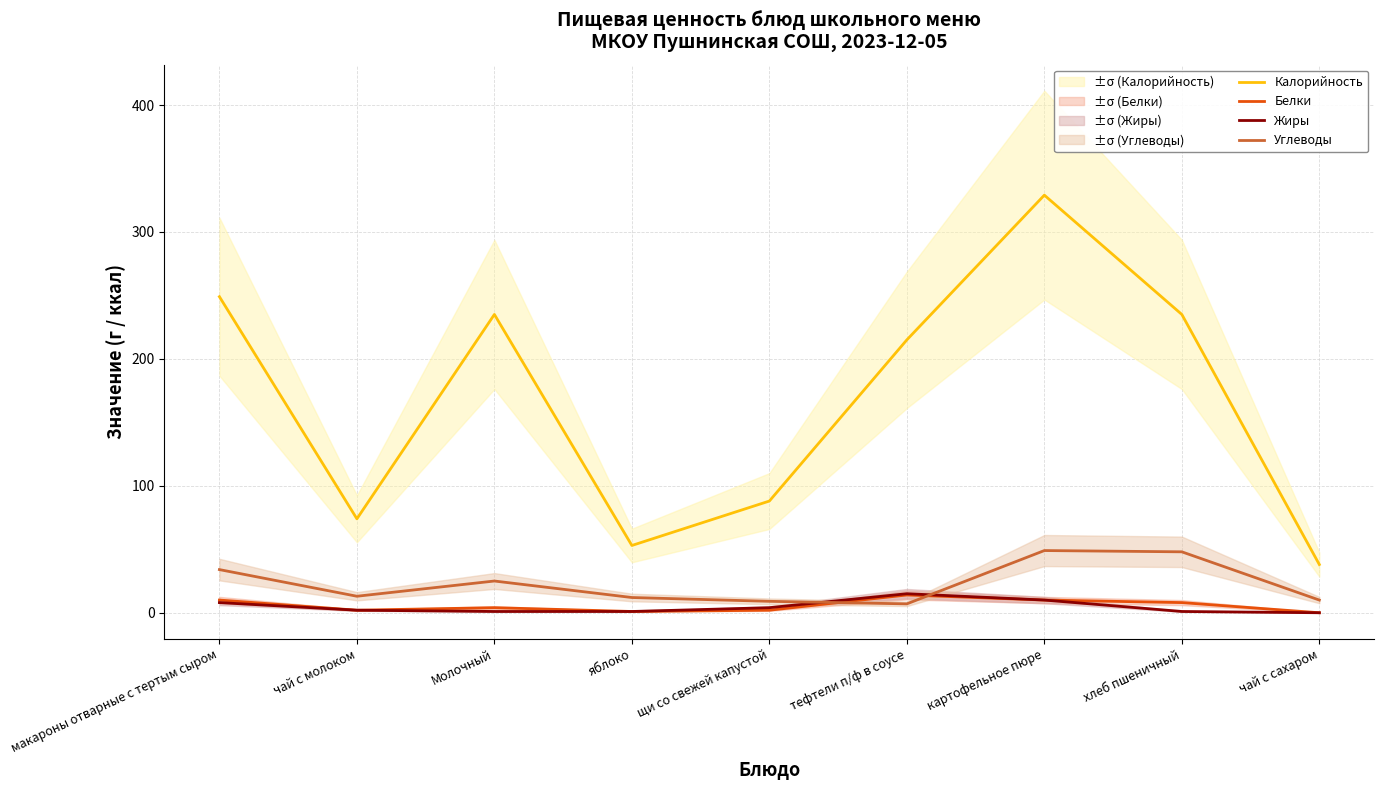

What is the lowest value of the Углеводы series?

7